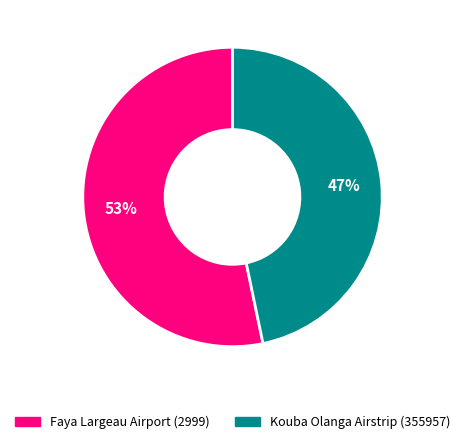

How many slices are in this pie chart?

2